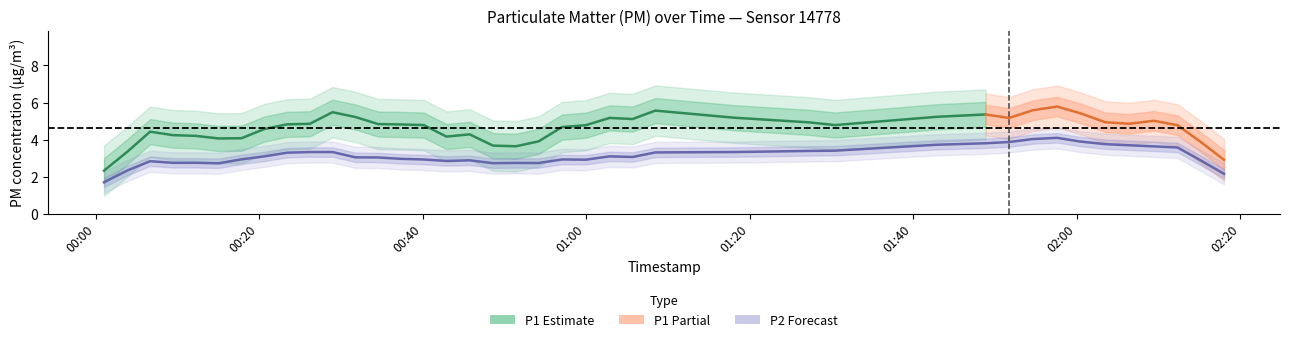

True or false: P2 has a value of 2.5 at 38.

False